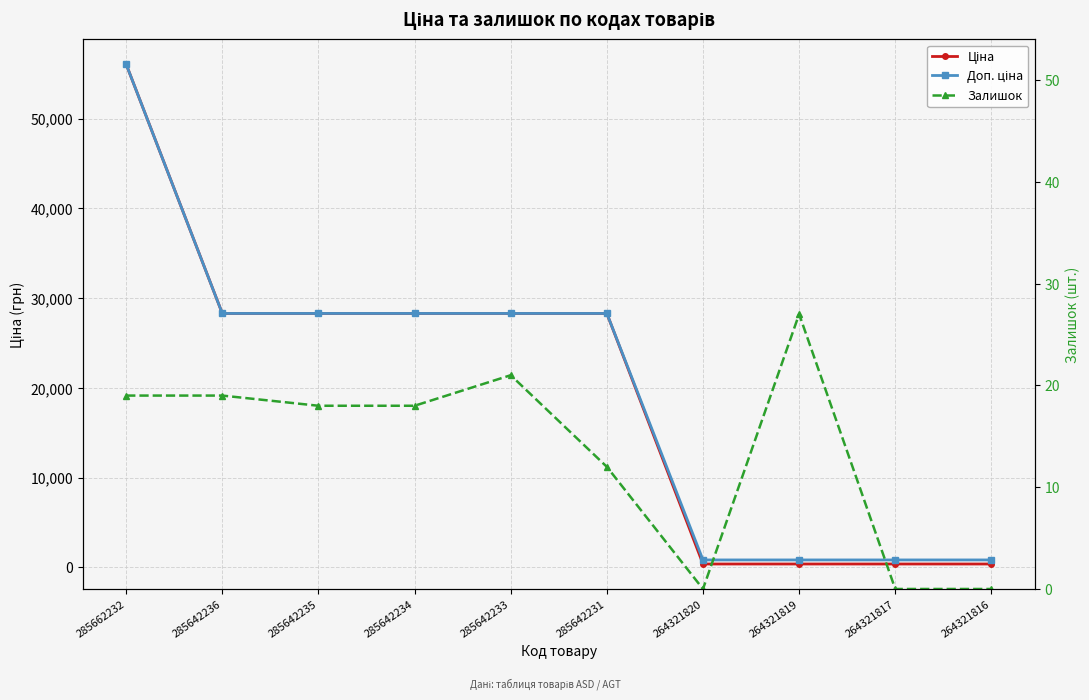

At which category is the sum across all series the highest?

285662232